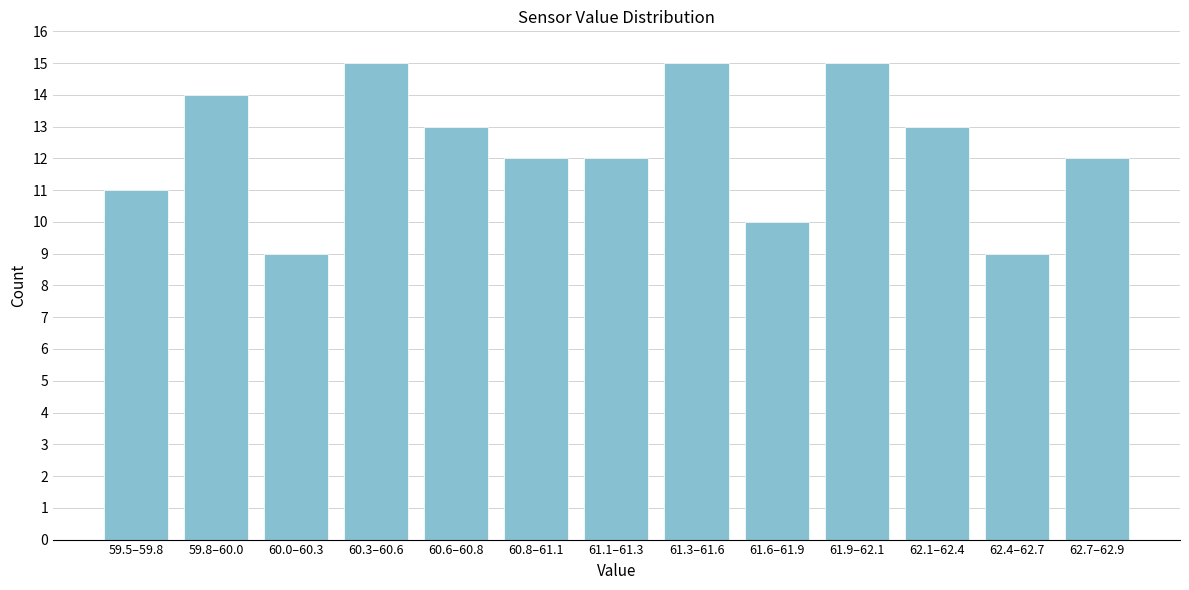

Reading left to right, list all the values displayed in this chart.

11	14	9	15	13	12	12	15	10	15	13	9	12